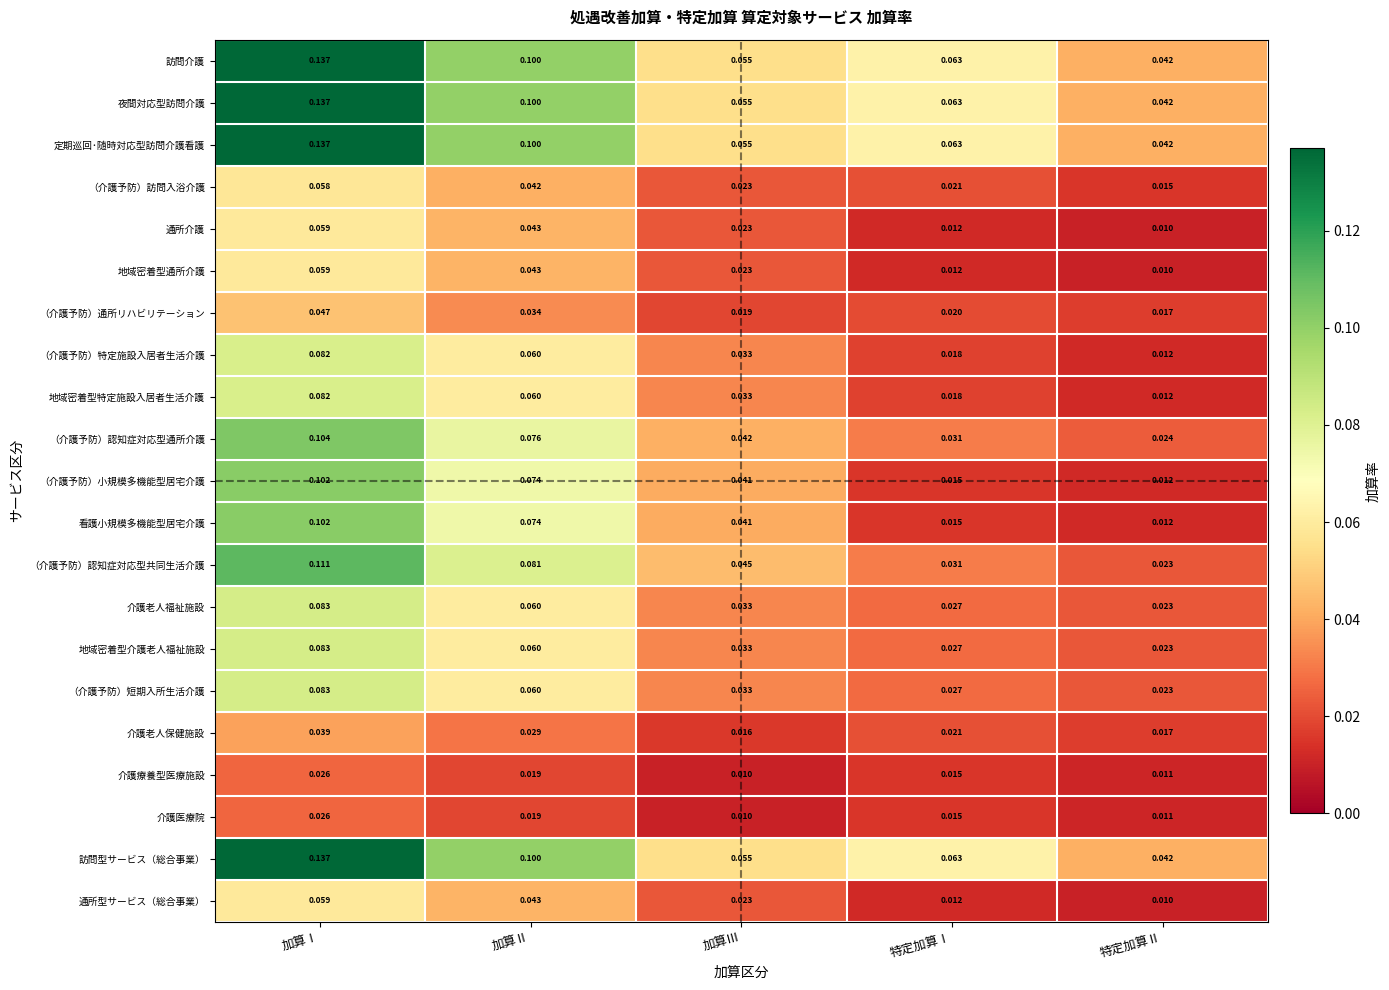

At which label is （介護予防）通所リハビリテーション closest to 0?

特定加算Ⅱ